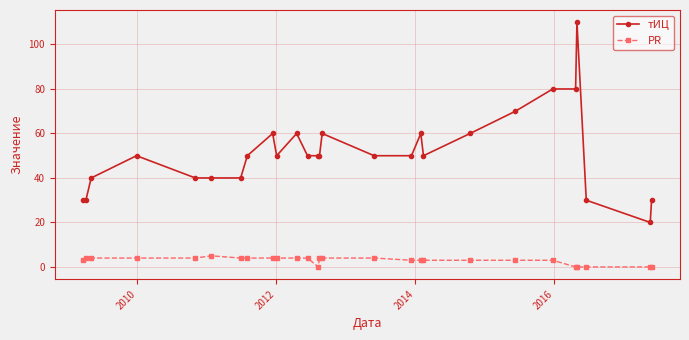

What is the value of the PR point at the 9th from the left?

4